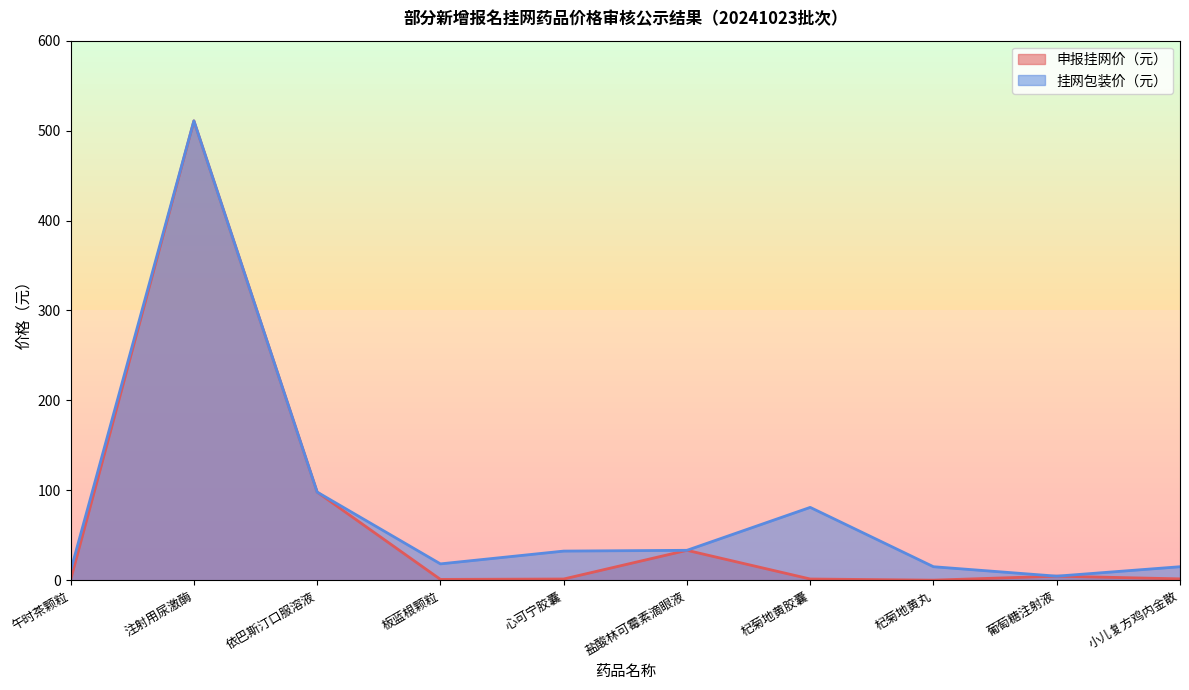

True or false: 挂网包装价（元） and 申报挂网价（元） cross at least once.

False